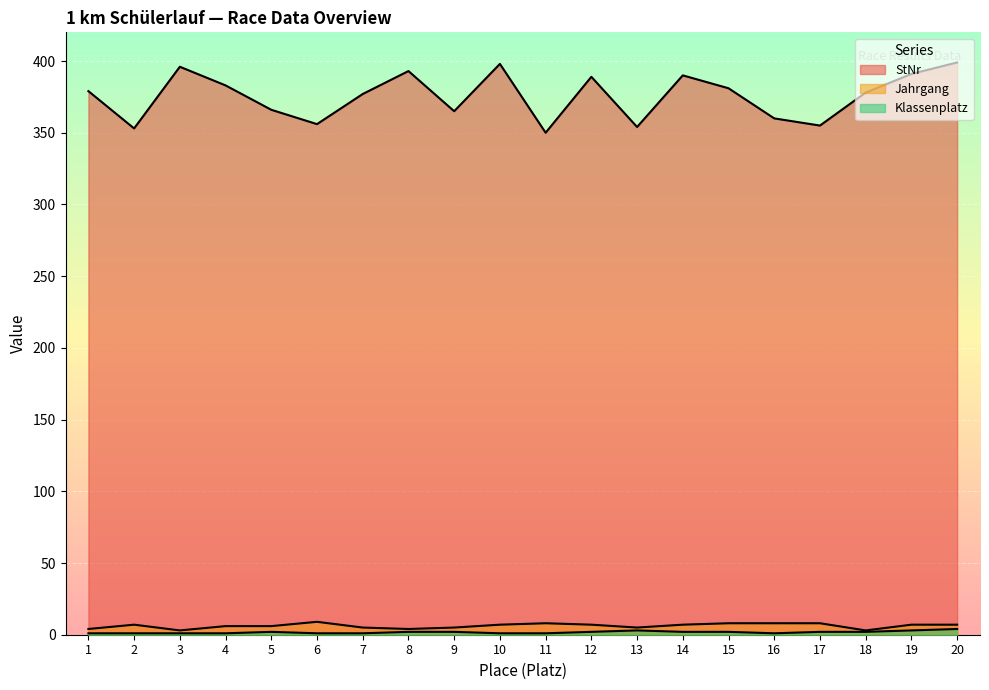

The value of Jahrgang at 7 is 5. True or false?

True